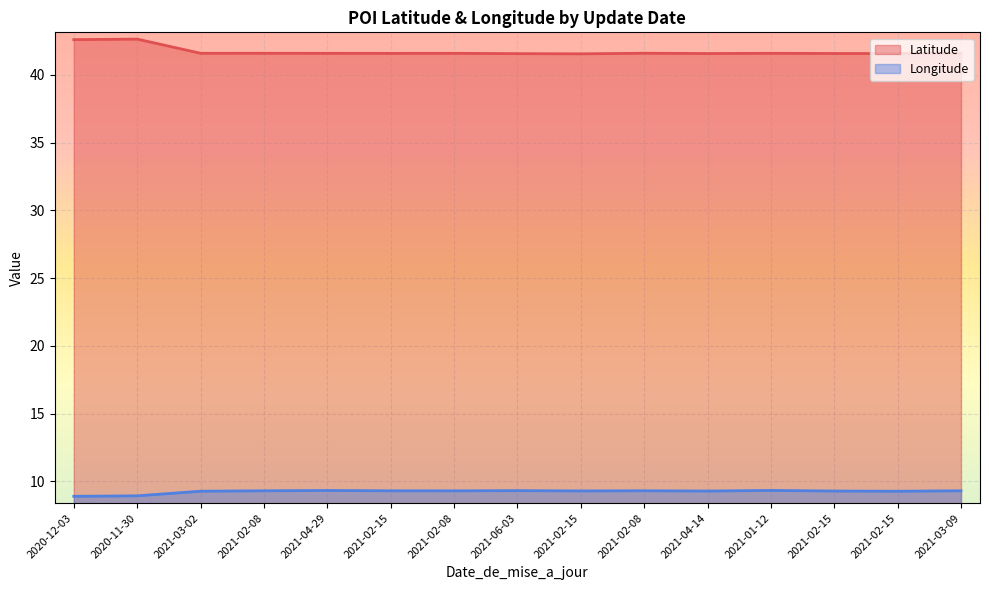

Does the chart display data point markers on the line(s)?

No